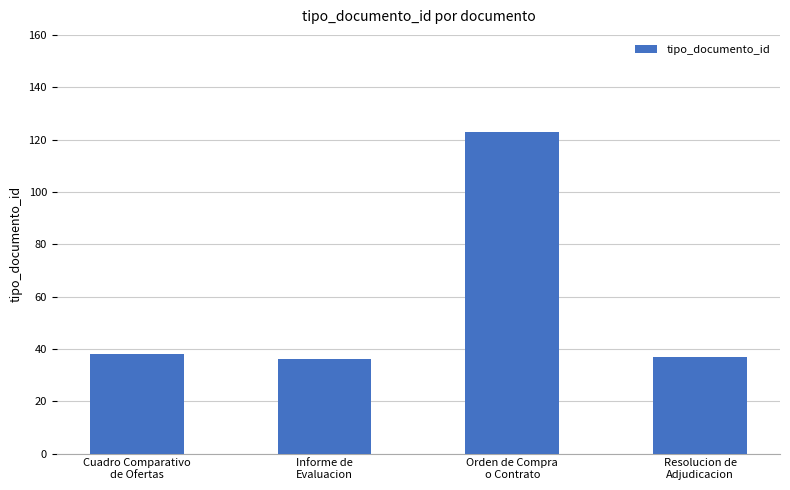

The value at Cuadro Comparativo
de Ofertas is 24. True or false?

False